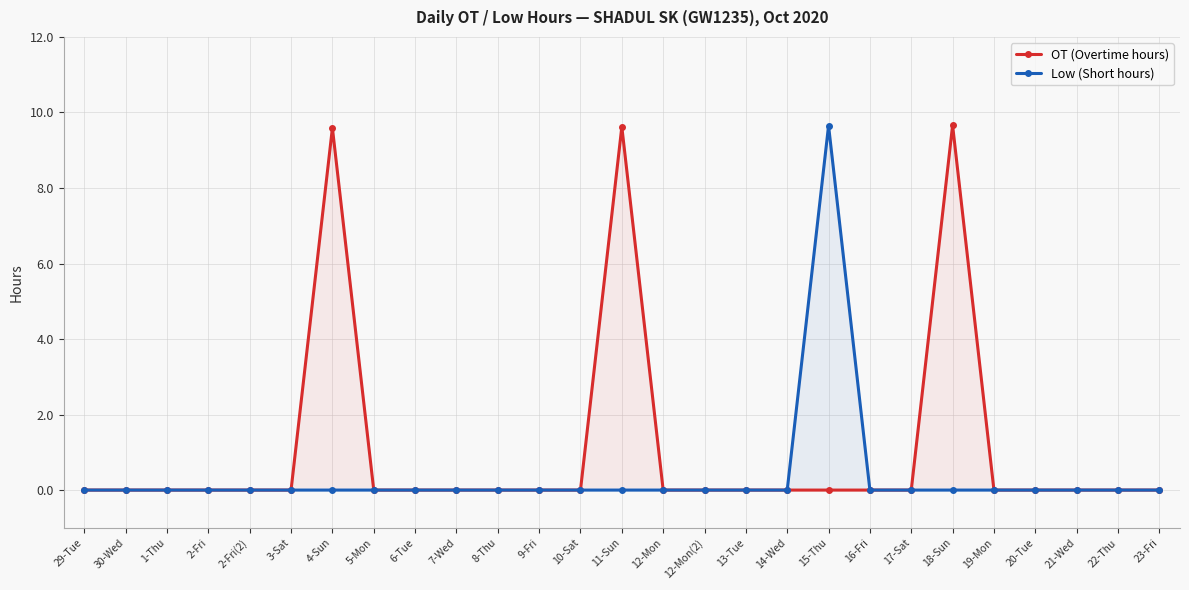

Reading left to right, transcribe all the data shown in this chart.

OT (Overtime hours): 29-Tue=0.0	30-Wed=0.0	1-Thu=0.0	2-Fri=0.0	2-Fri(2)=0.0	3-Sat=0.0	4-Sun=9.6	5-Mon=0.0	6-Tue=0.0	7-Wed=0.0	8-Thu=0.0	9-Fri=0.0	10-Sat=0.0	11-Sun=9.6	12-Mon=0.0	12-Mon(2)=0.0	13-Tue=0.0	14-Wed=0.0	15-Thu=0.0	16-Fri=0.0	17-Sat=0.0	18-Sun=9.7	19-Mon=0.0	20-Tue=0.0	21-Wed=0.0	22-Thu=0.0	23-Fri=0.0
Low (Short hours): 29-Tue=0.0	30-Wed=0.0	1-Thu=0.0	2-Fri=0.0	2-Fri(2)=0.0	3-Sat=0.0	4-Sun=0.0	5-Mon=0.0	6-Tue=0.0	7-Wed=0.0	8-Thu=0.0	9-Fri=0.0	10-Sat=0.0	11-Sun=0.0	12-Mon=0.0	12-Mon(2)=0.0	13-Tue=0.0	14-Wed=0.0	15-Thu=9.7	16-Fri=0.0	17-Sat=0.0	18-Sun=0.0	19-Mon=0.0	20-Tue=0.0	21-Wed=0.0	22-Thu=0.0	23-Fri=0.0